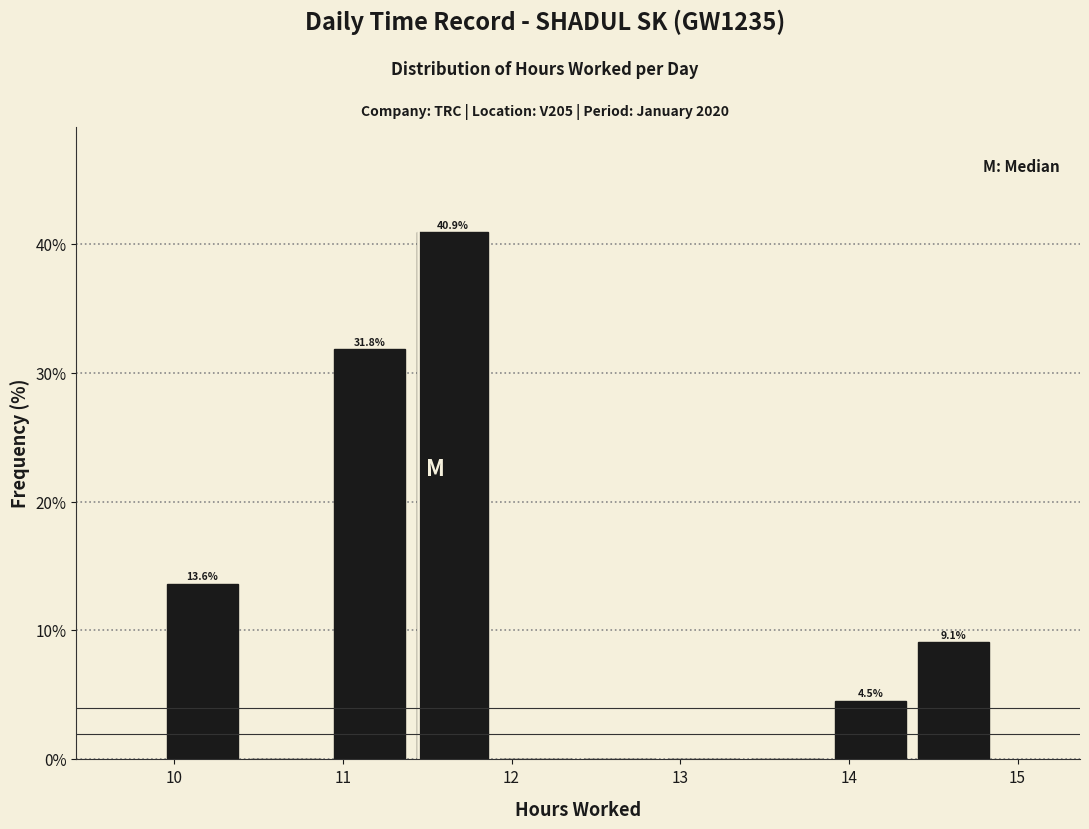

Over which range of the x-axis is the bar tallest?

11.4 to 11.9